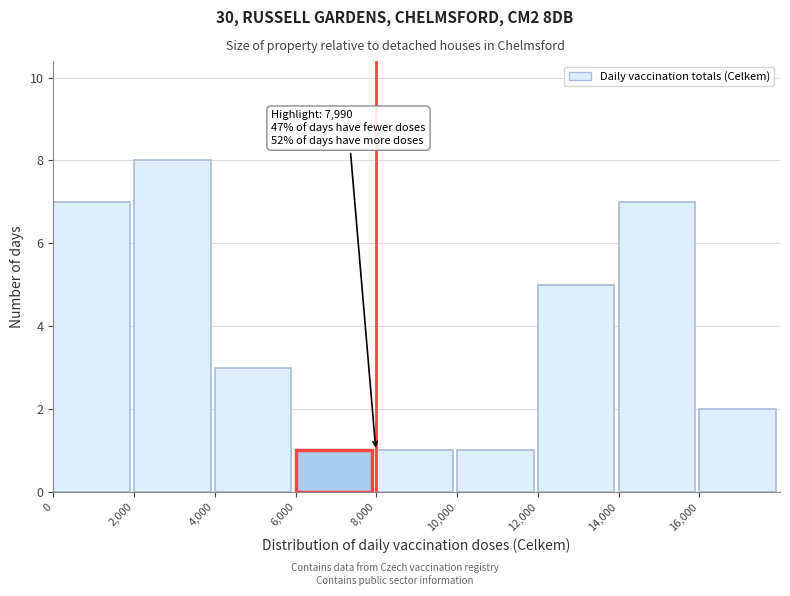

Over which range of the x-axis is the bar tallest?

2000 to 4000